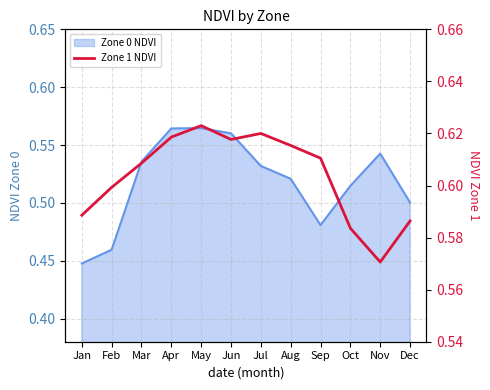

How many data points does each series have?

12